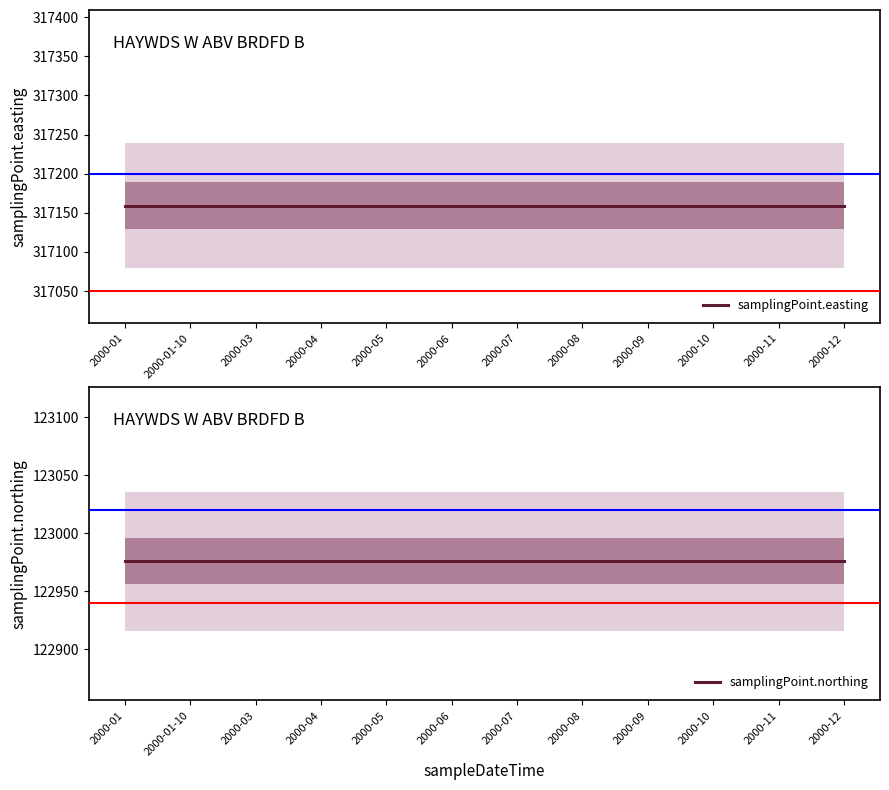

Reading left to right, list all the values displayed in this chart.

samplingPoint.easting: 317159	317159	317159	317159	317159	317159	317159	317159	317159	317159	317159	317159
samplingPoint.northing: 122976	122976	122976	122976	122976	122976	122976	122976	122976	122976	122976	122976